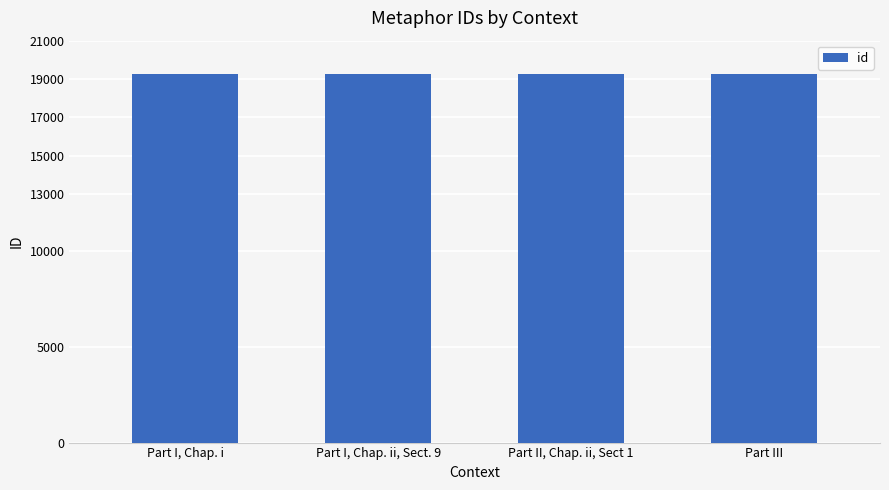

What is the ratio of the value at Part I, Chap. i to the value at Part III?

1.0